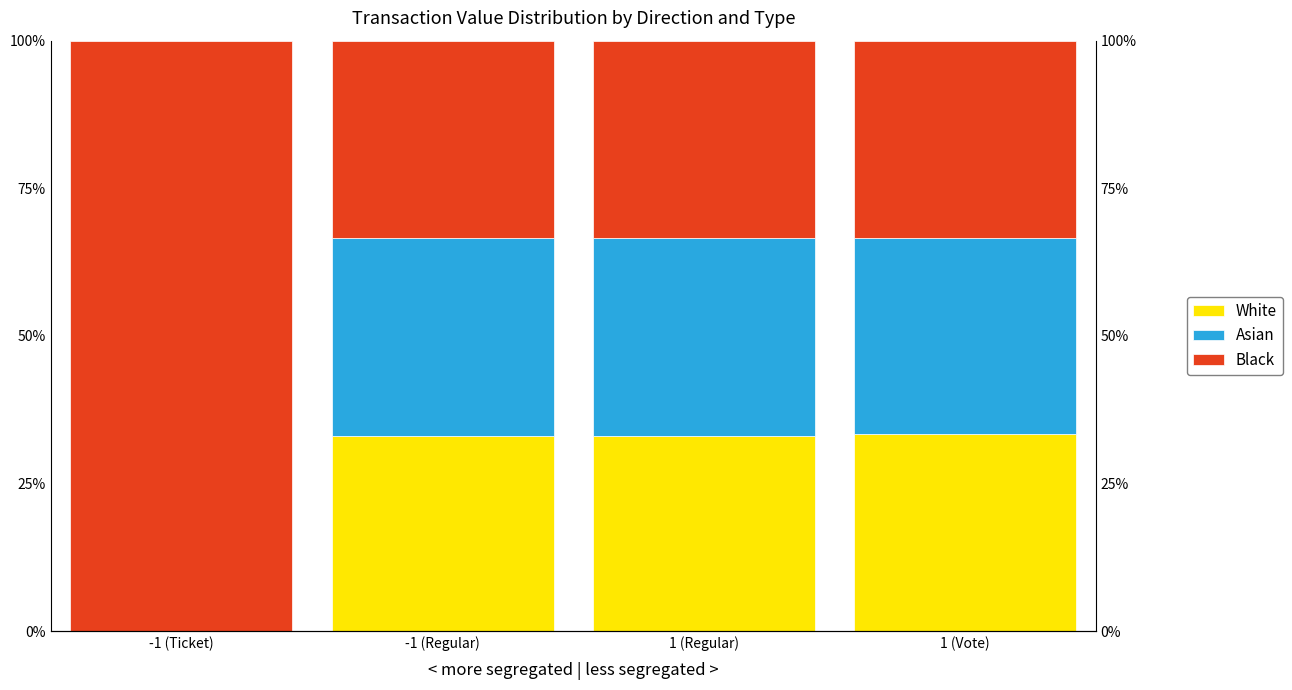

Is it true that Asian equals 0.0 at -1 (Ticket)?

False